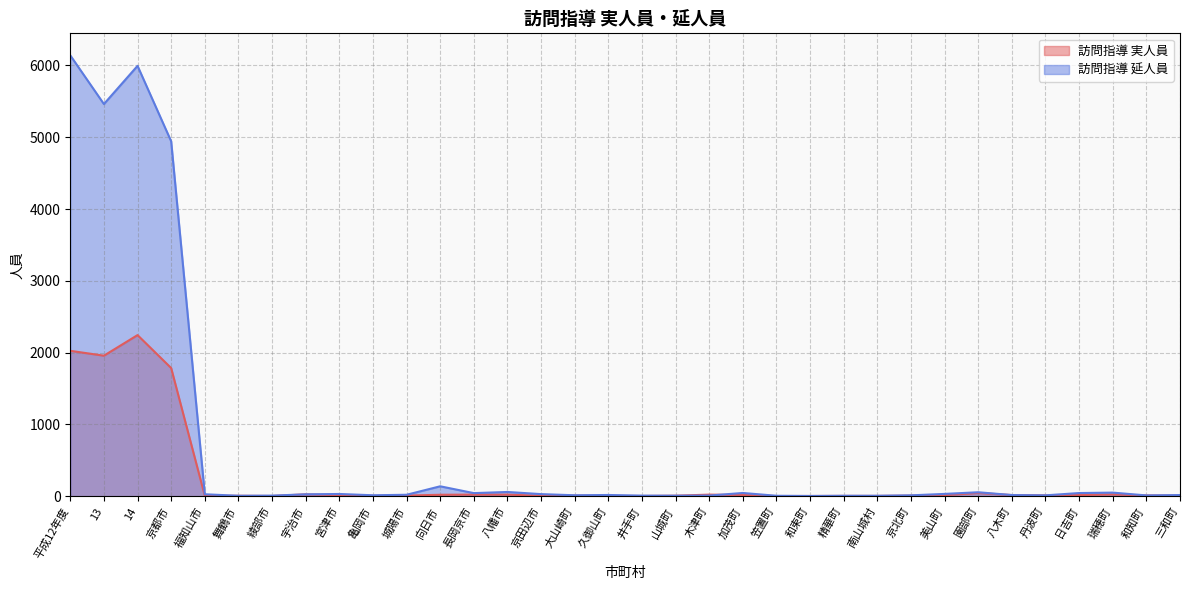

Reading right to left, what are all the values shown in this chart?

訪問指導 実人員: 三和町=8	和知町=11	瑞穂町=25	日吉町=16	丹波町=12	八木町=16	園部町=45	美山町=15	京北町=8	南山城村=4	精華町=4	和束町=3	笠置町=2	加茂町=17	木津町=22	山城町=7	井手町=3	久御山町=4	大山崎町=9	京田辺市=6	八幡市=22	長岡京市=22	向日市=20	城陽市=9	亀岡市=5	宮津市=15	宇治市=26	綾部市=3	舞鶴市=6	福知山市=6	京都市=1785	14=2244	13=1957	平成12年度=2025
訪問指導 延人員: 三和町=16	和知町=11	瑞穂町=50	日吉町=44	丹波町=12	八木町=16	園部町=55	美山町=32	京北町=12	南山城村=6	精華町=6	和束町=3	笠置町=6	加茂町=45	木津町=9	山城町=7	井手町=8	久御山町=17	大山崎町=13	京田辺市=29	八幡市=59	長岡京市=43	向日市=138	城陽市=20	亀岡市=13	宮津市=31	宇治市=26	綾部市=8	舞鶴市=6	福知山市=27	京都市=4943	14=5994	13=5462	平成12年度=6140